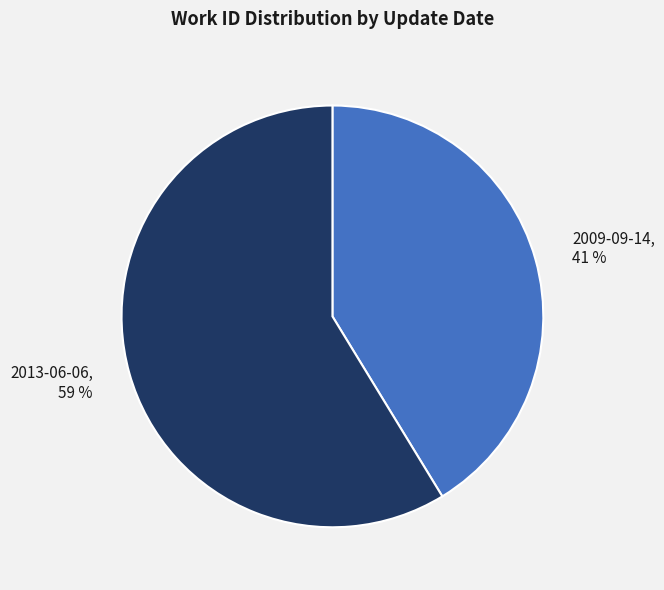

To the nearest percent, what is the average slice percentage?

50%